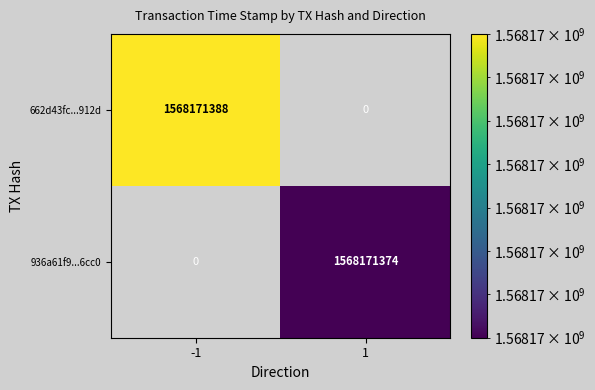

Is the value of 662d43fc...912d at -1 greater than the value of 936a61f9...6cc0 at 1?

Yes